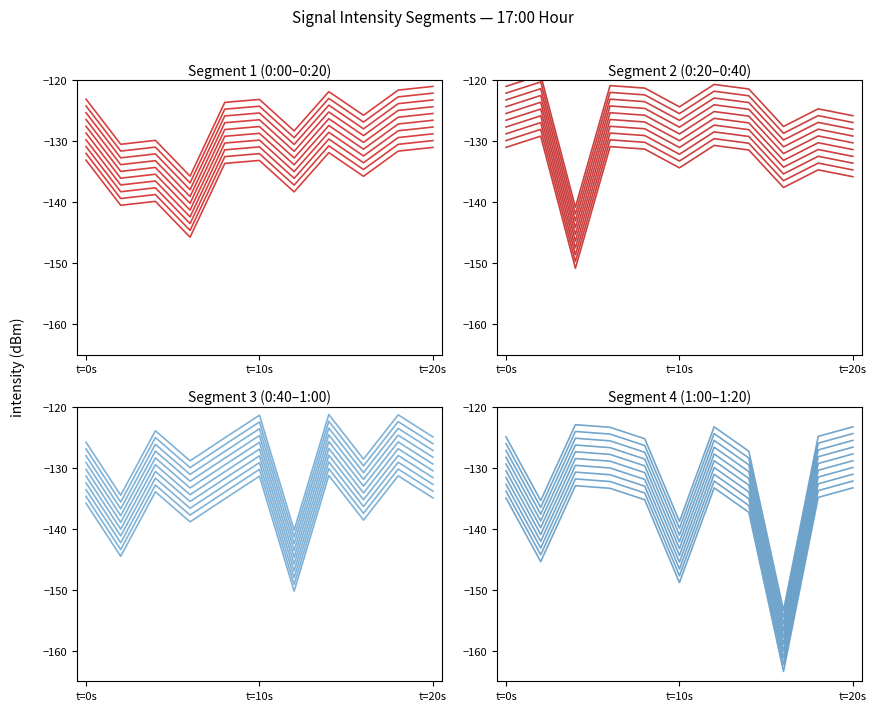

Where do 0:00-0:20 and 0:20-0:40 first cross each other?

2 and 4